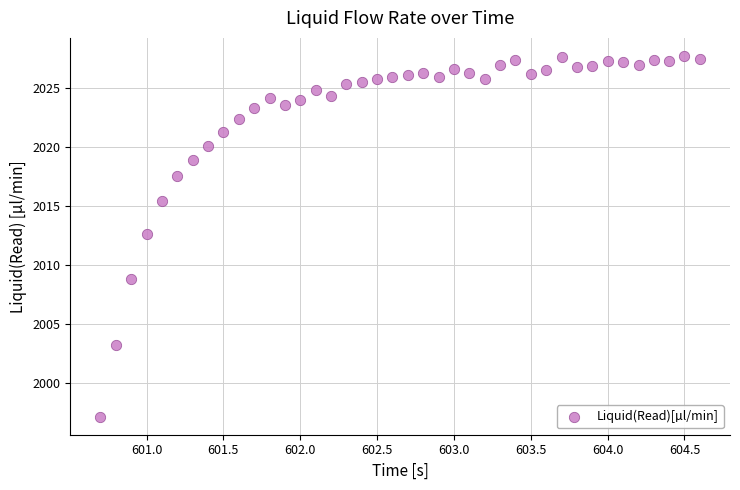

What is the range of X values (max minus min)?

3.9